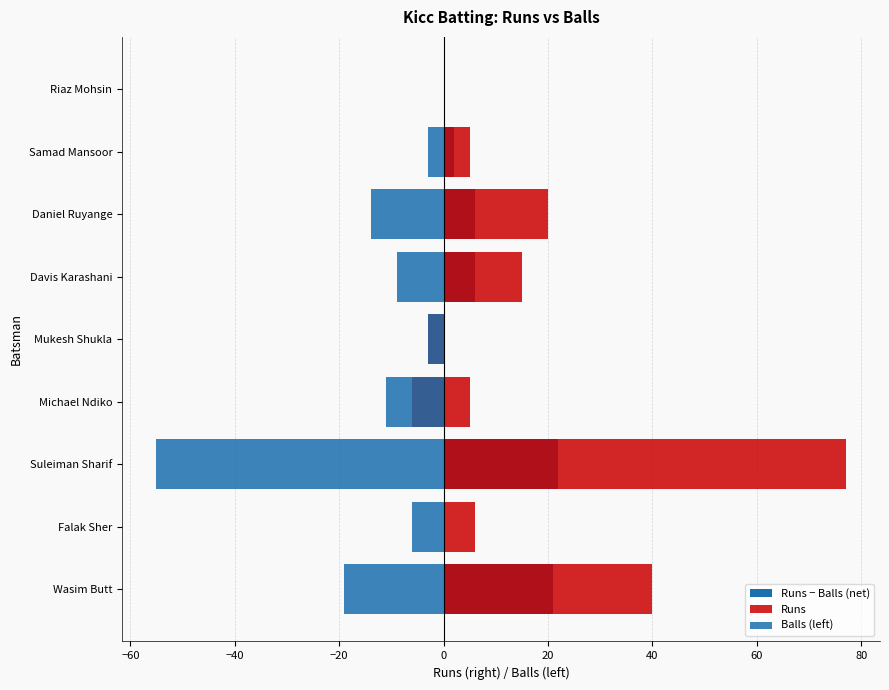

Between Falak Sher and Suleiman Sharif, which is larger?

Suleiman Sharif